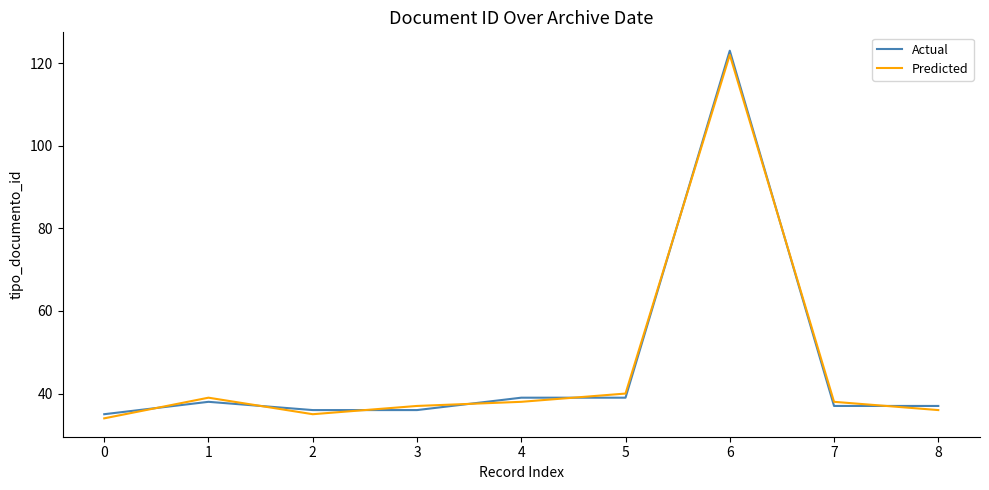

What is the difference between the maximum and minimum values in the Actual series?

88